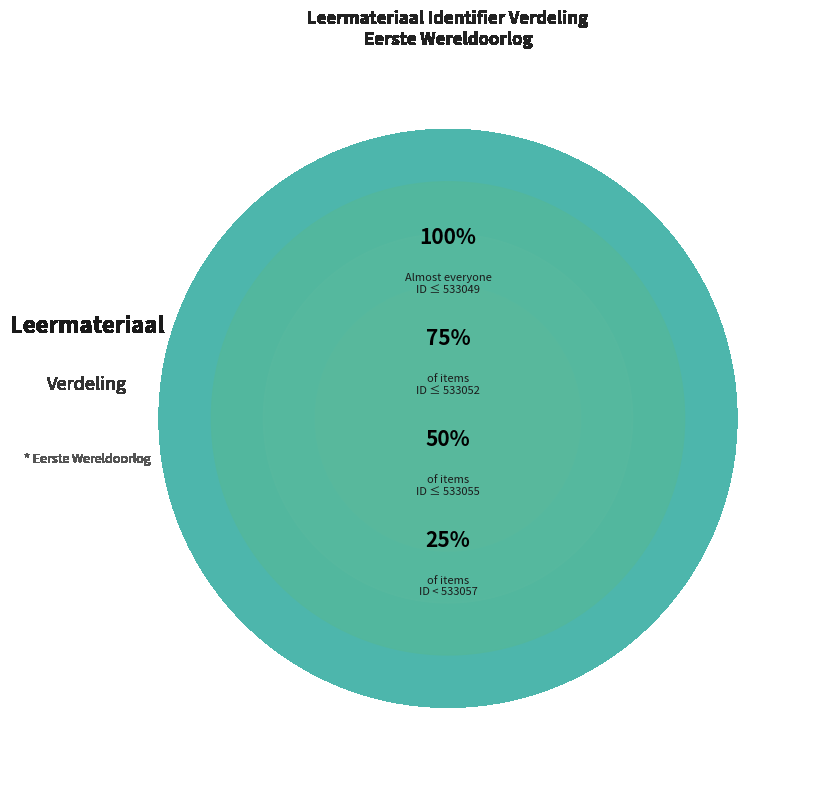

Does any single category account for the majority?

No